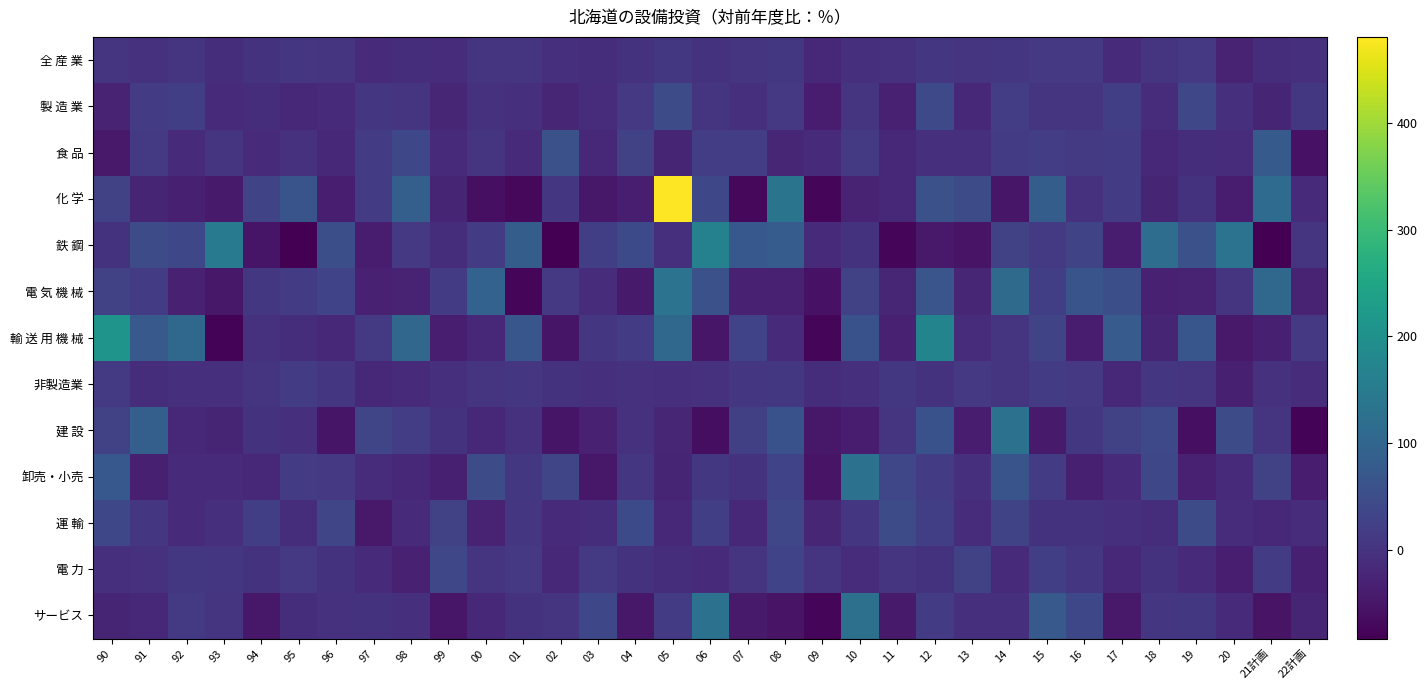

At which category is the sum across all series the highest?

05